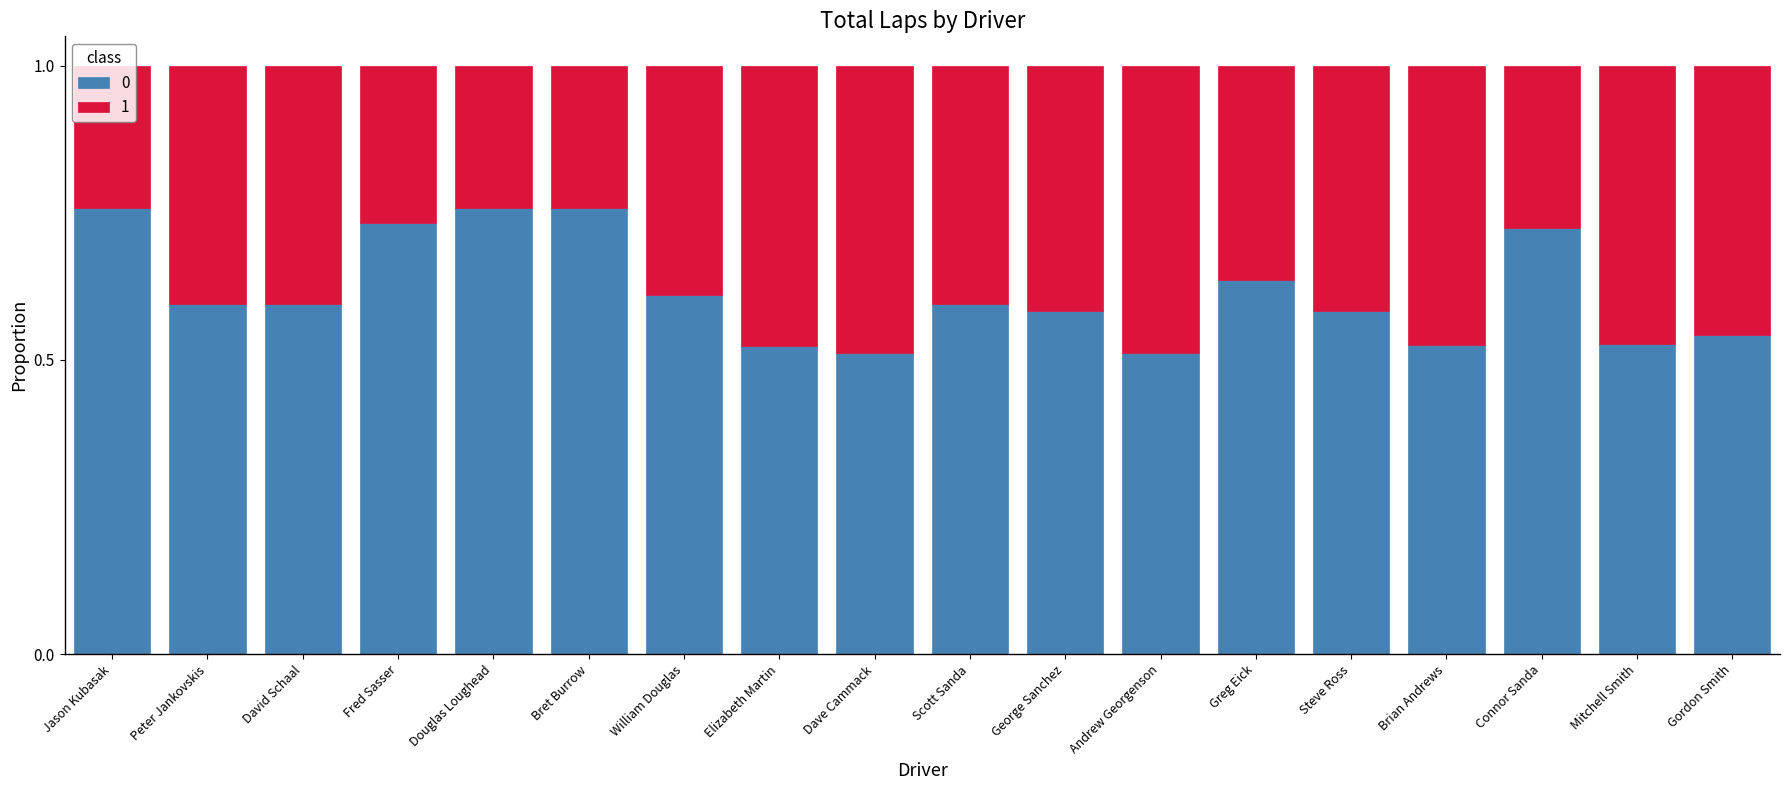

What is the sum of the 0 values at Scott Sanda and Brian Andrews?

1.1